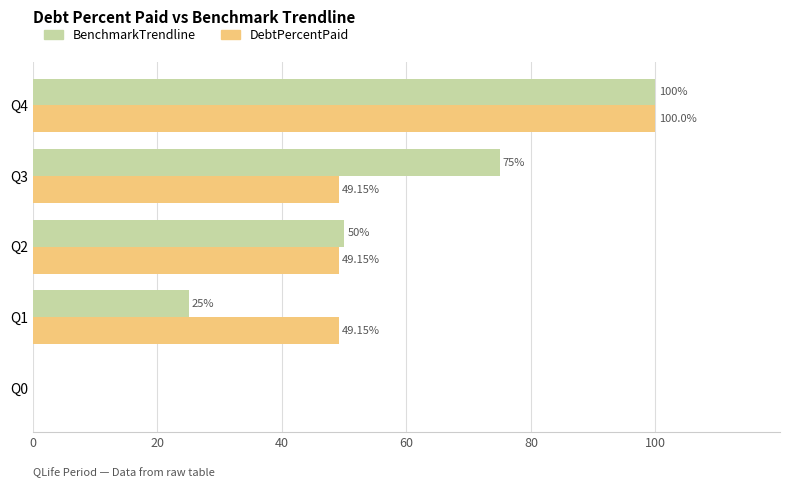

Which series has the largest total across all categories?

BenchmarkTrendline